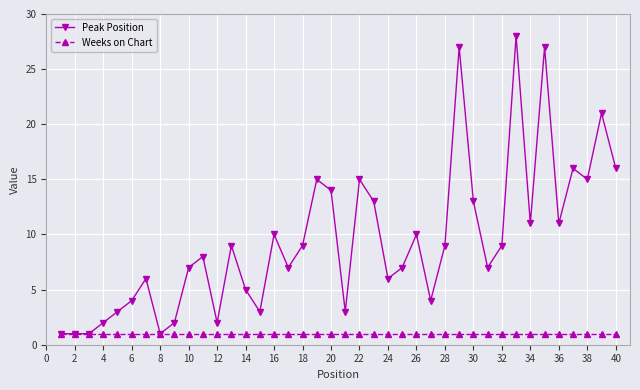

List the series in order of their overall mean, lowest first.

Weeks on Chart, Peak Position